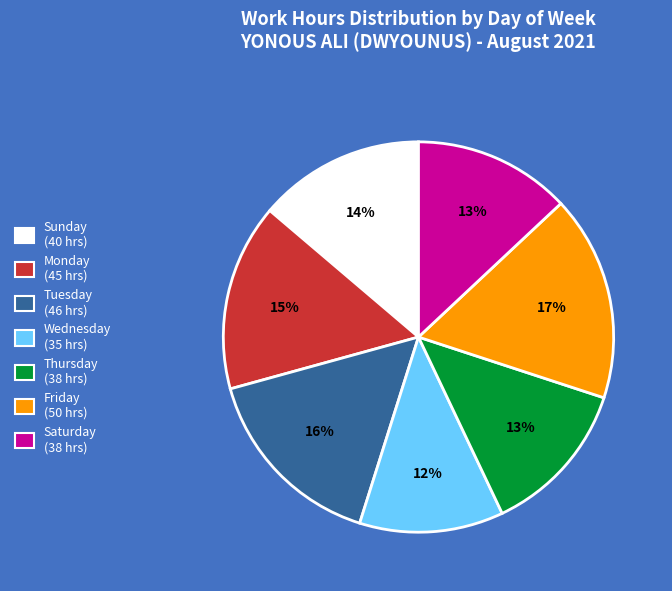

Is there a majority slice in this chart?

No